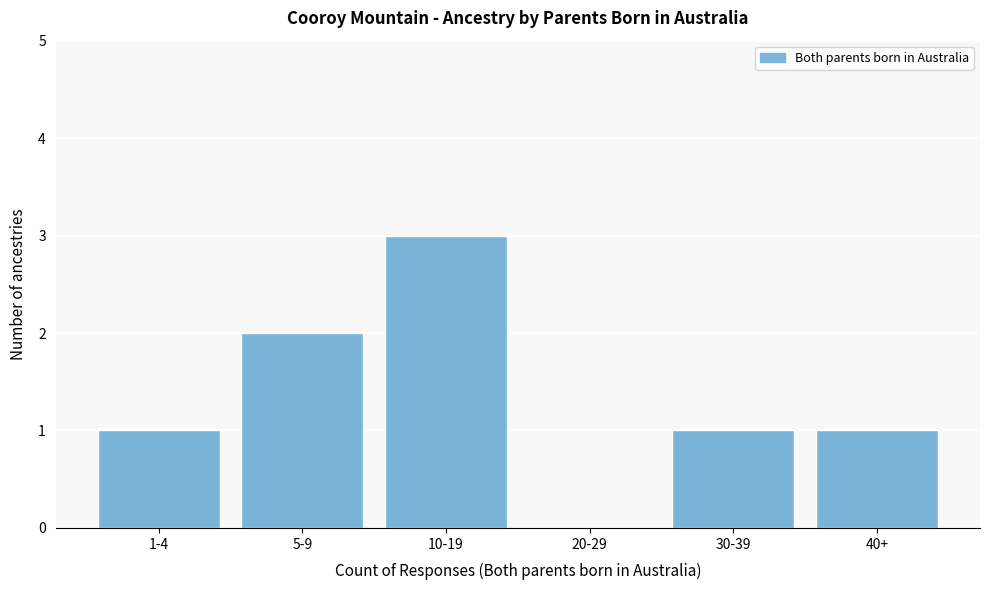

Reading left to right, transcribe all the data shown in this chart.

1-4=1	5-9=2	10-19=3	20-29=0	30-39=1	40+=1